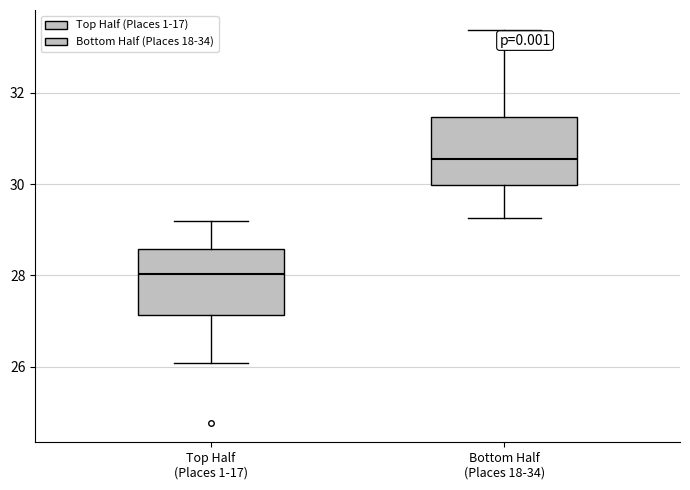

Reading left to right, read every box against the y-axis: the position of its median line, the range the box covers, and the ends of its whiskers. The values are not printed on the chart, so give them approximately, as read against the axis.

Top Half (Places 1-17): median 28.0, box 27.2 to 28.6, whiskers 26.0 to 29.2
Bottom Half (Places 18-34): median 30.6, box 30.0 to 31.4, whiskers 29.2 to 33.4